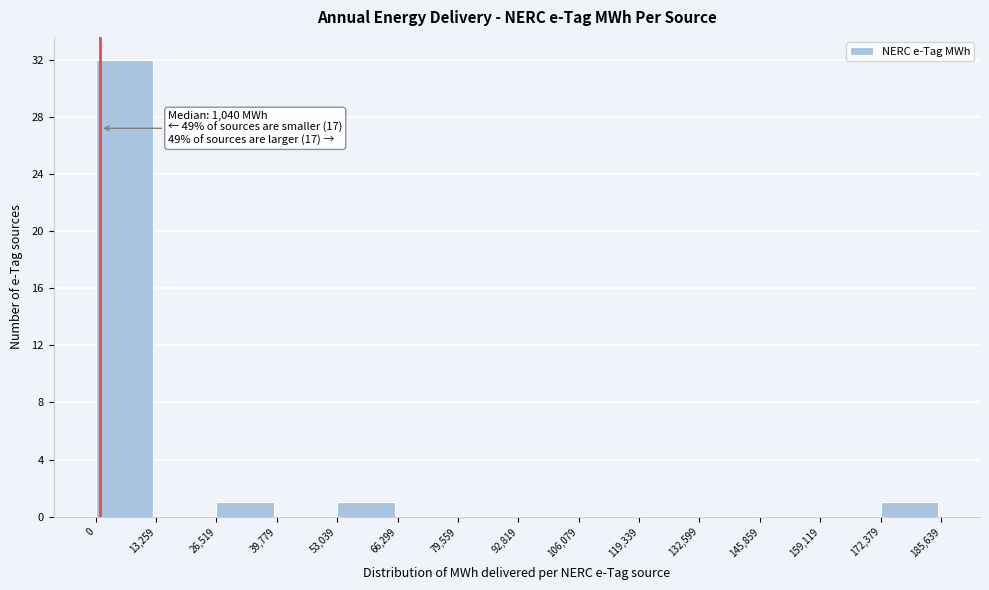

Over which range of the x-axis is the bar tallest?

0 to 13,259